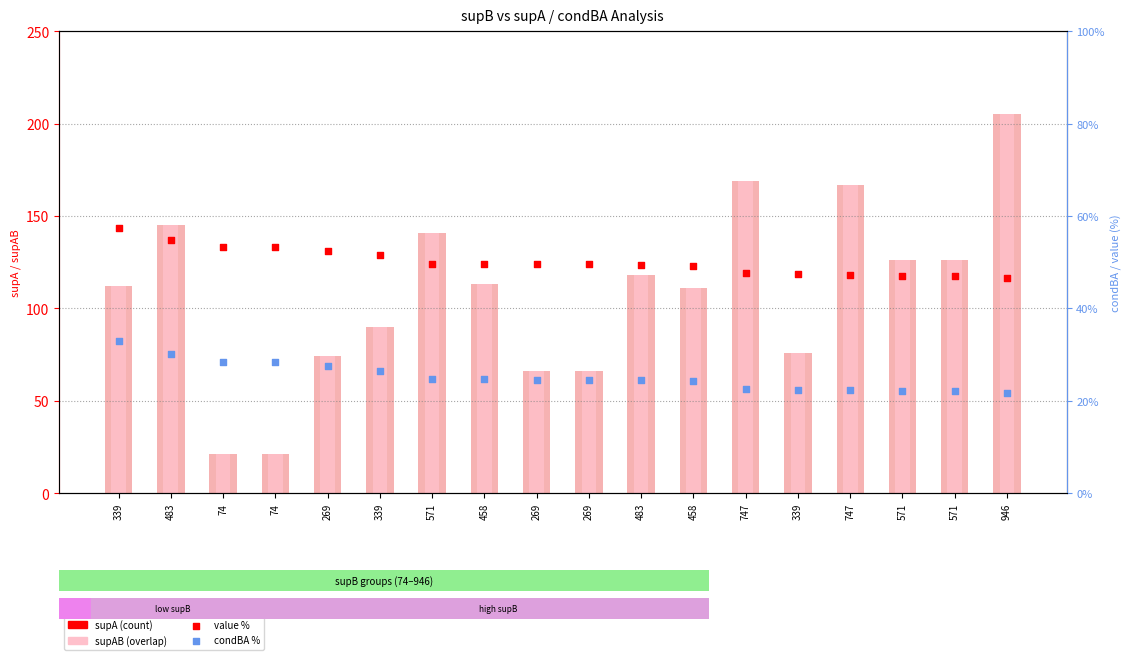

What is the total value across all series at 483?

374.8